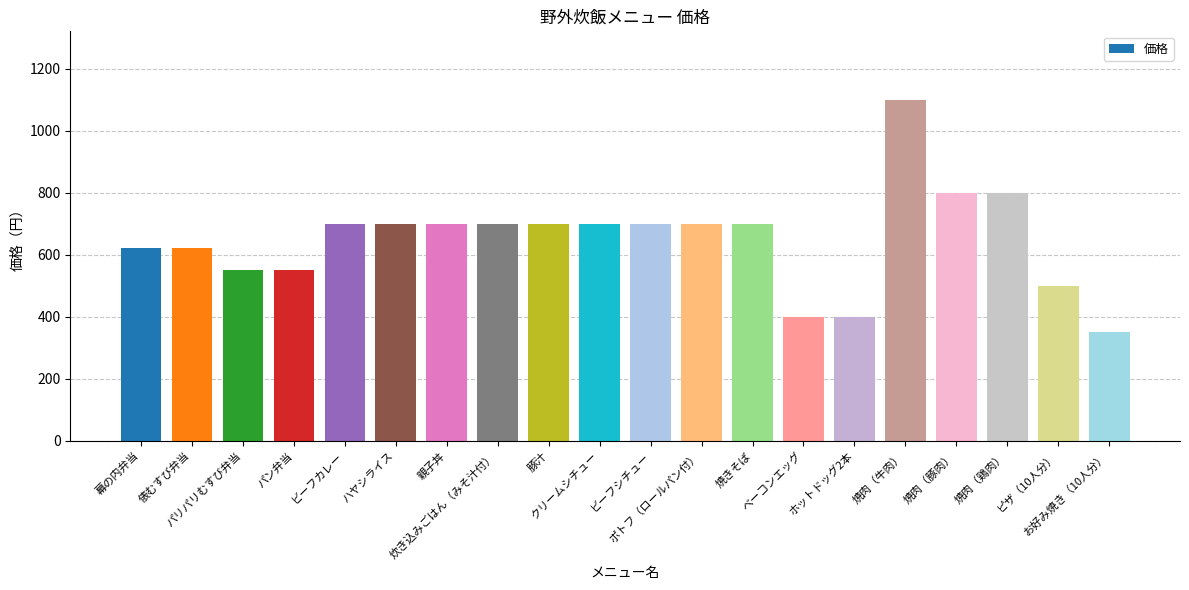

What is the sum of all values?

12990